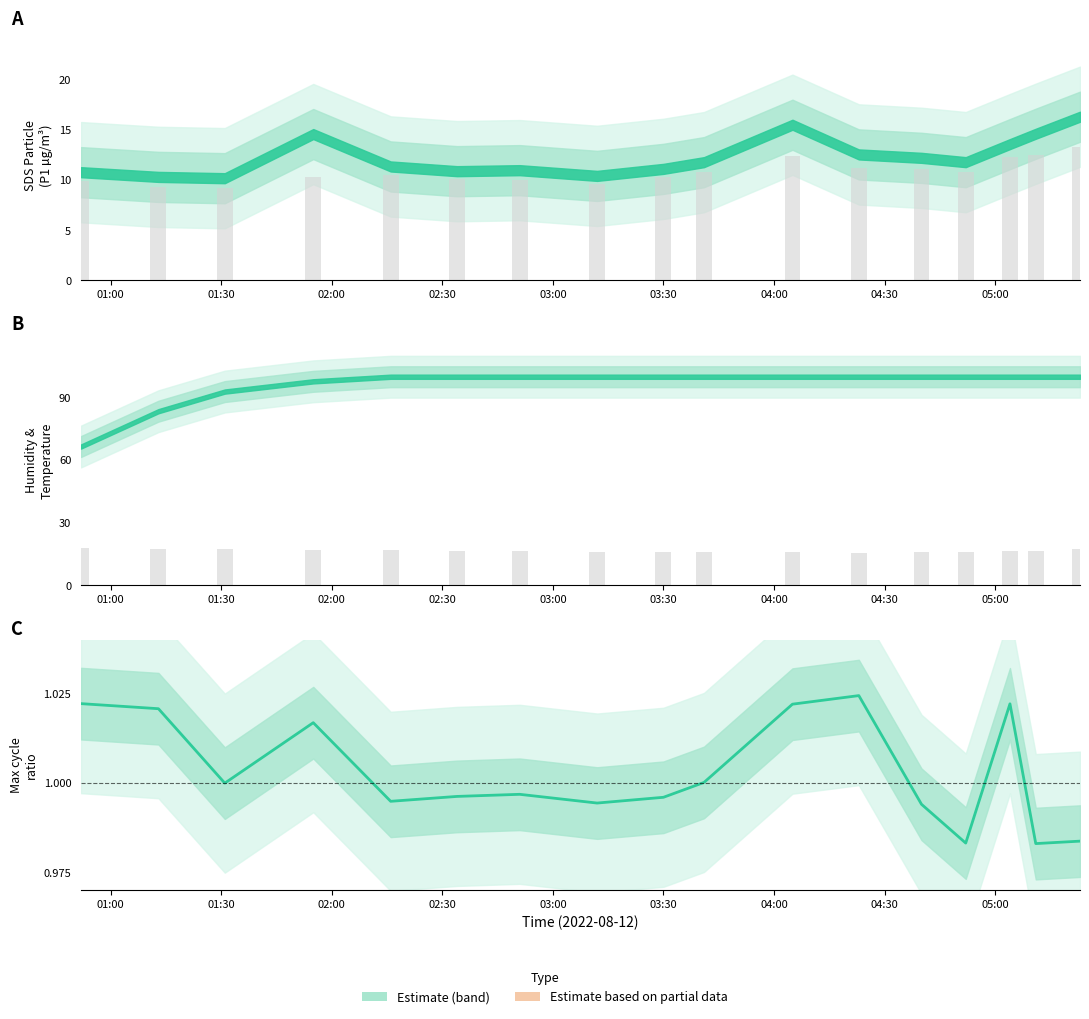

The value of Max_cycle ratio at 03:00 is 1.4. True or false?

False